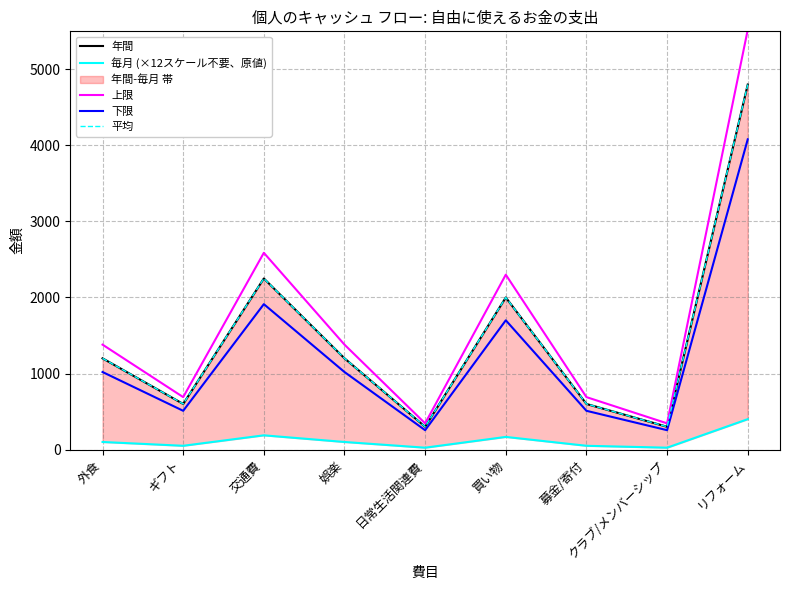

What is the average value of the 毎月 (×12スケール不要、原値) series?

122.7